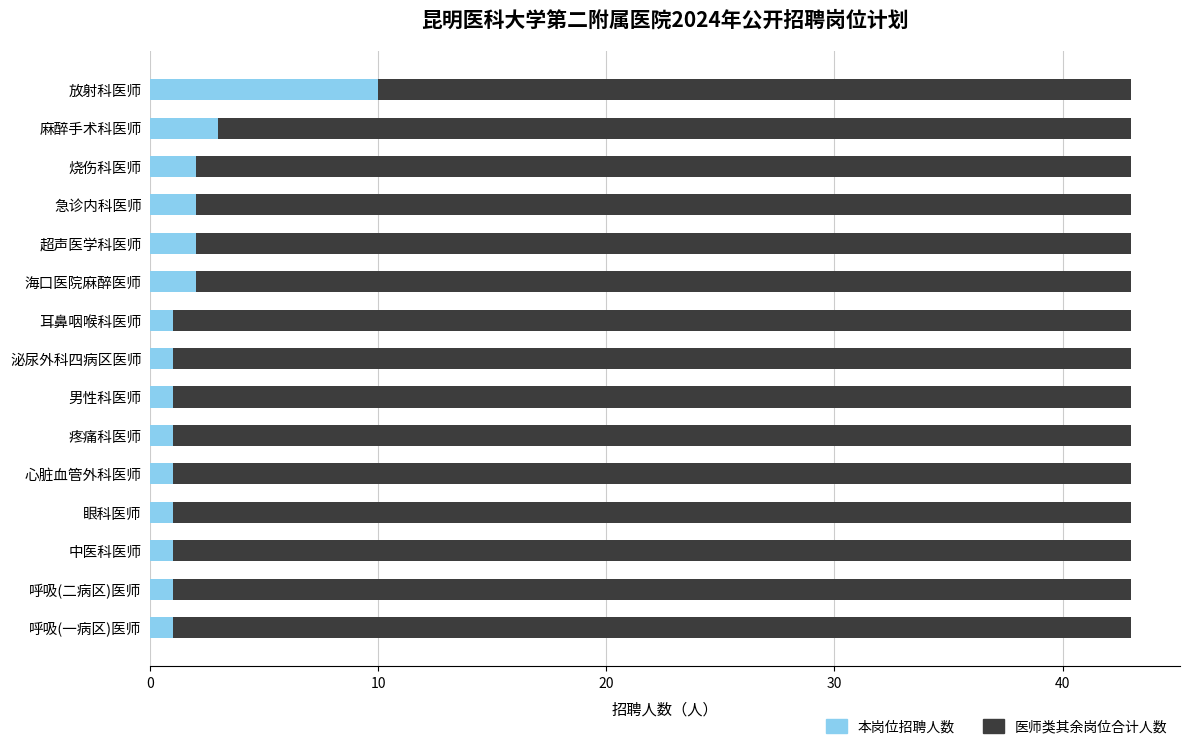

What is the sum of the 本岗位招聘人数 values at 烧伤科医师 and 疼痛科医师?

3